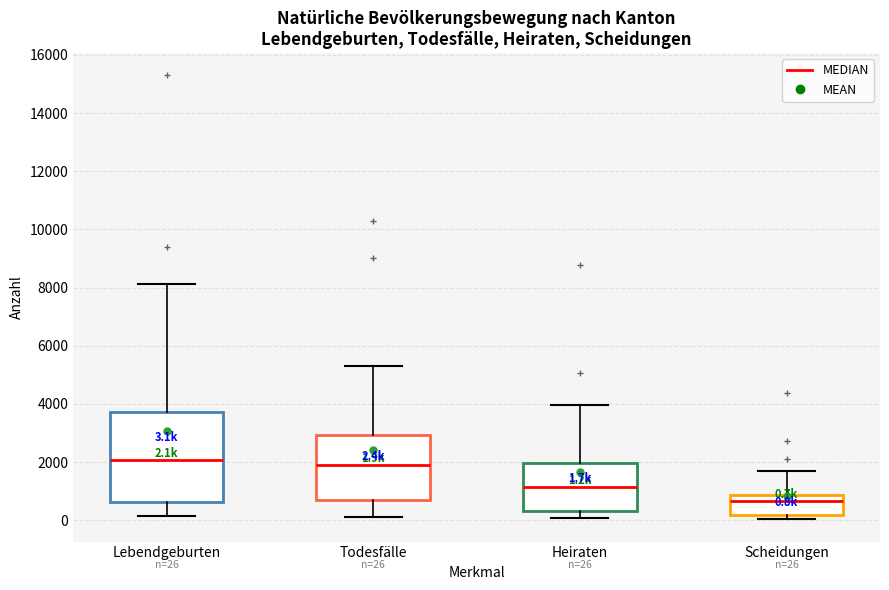

Which box is the tallest, from its lower edge to its upper edge?

Lebendgeburten